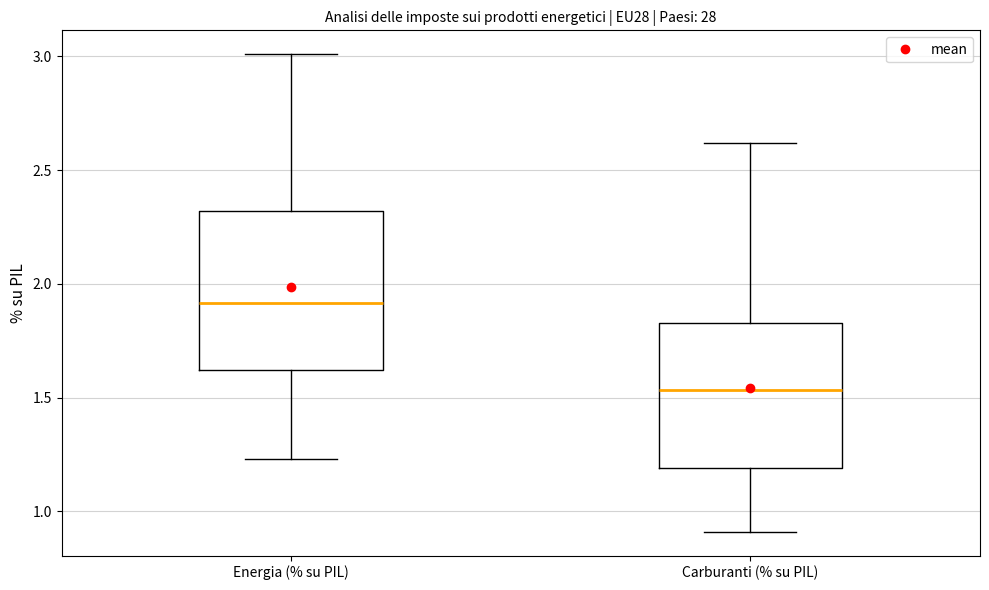

Which box has the lowest median line?

Carburanti (% su PIL)